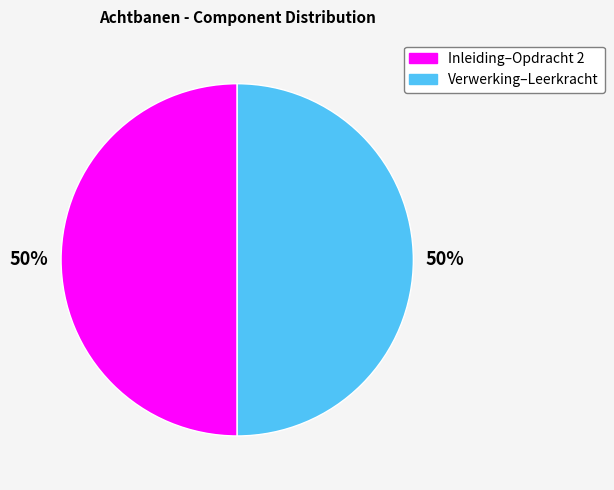

To the nearest percent, what is the average slice percentage?

50%